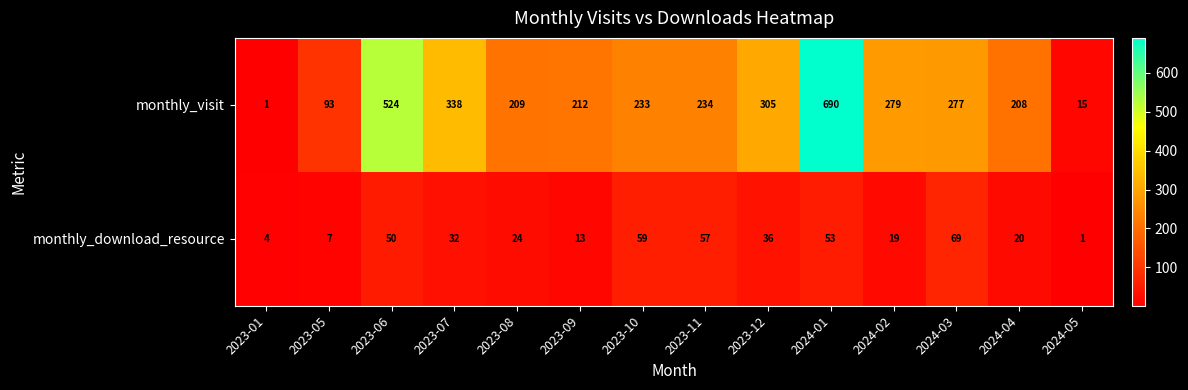

What is the greatest value displayed?

690